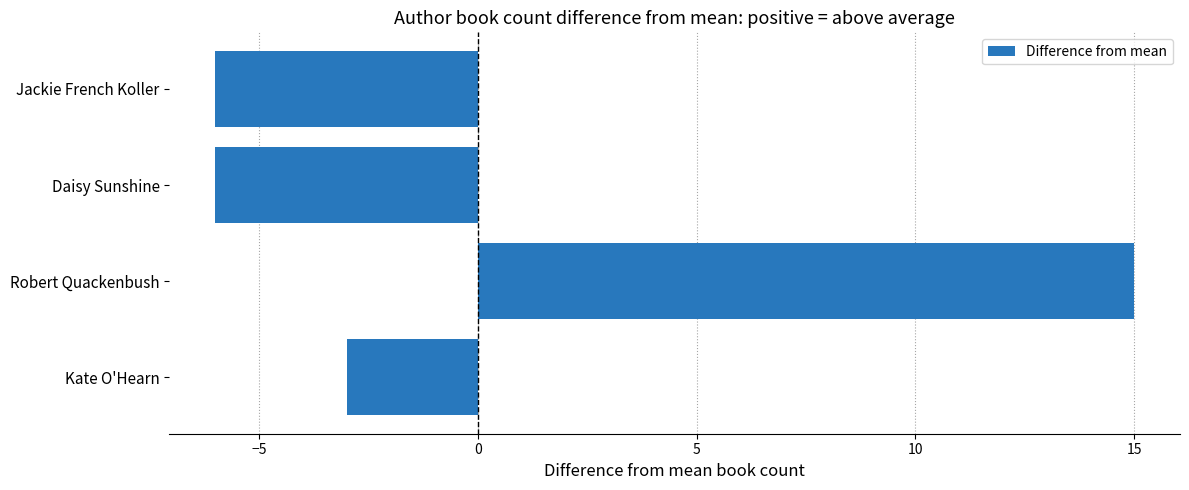

Reading top to bottom, list all the values displayed in this chart.

Jackie French Koller=-6	Daisy Sunshine=-6	Robert Quackenbush=15	Kate O'Hearn=-3